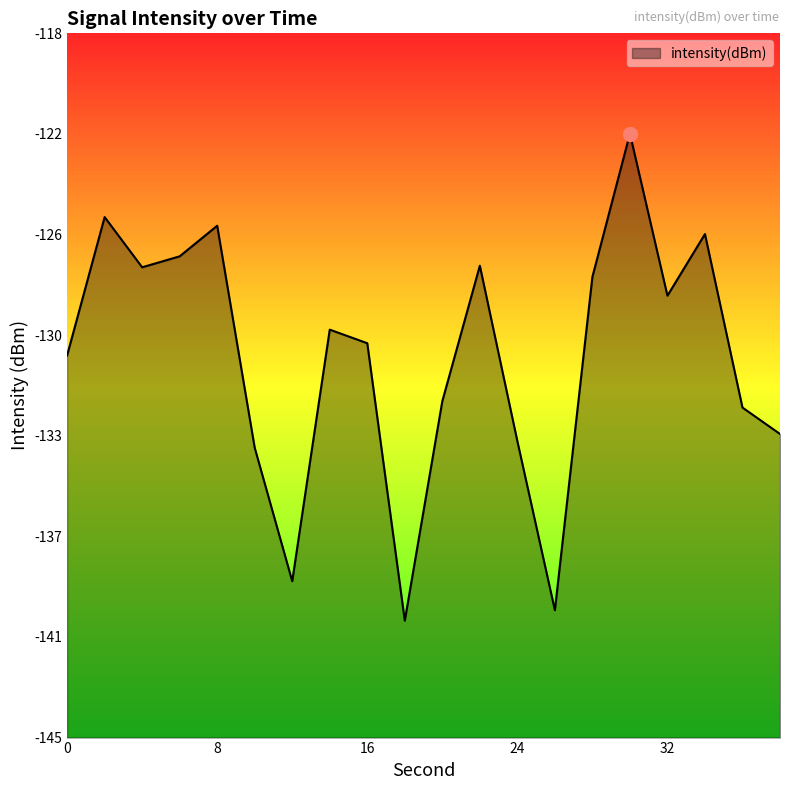

Which label corresponds to the smallest value in the chart?

18